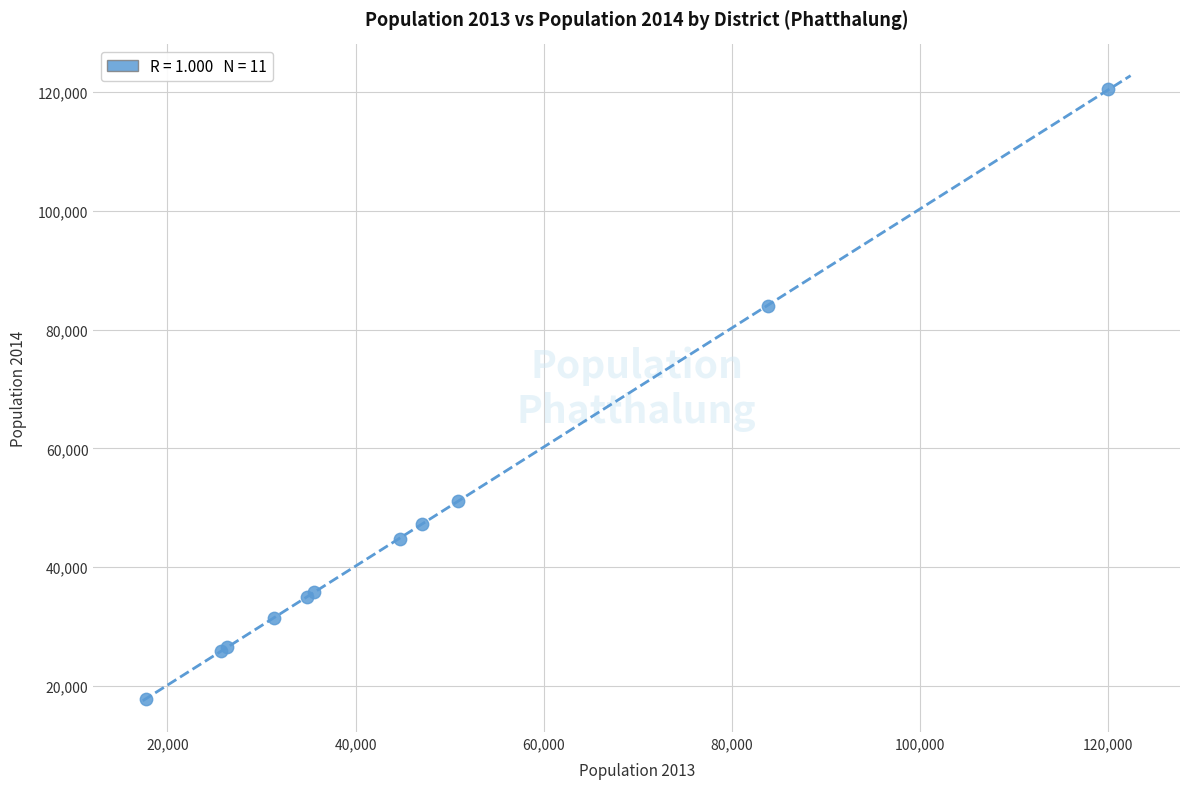

What Y value in the scatter plot is closest to 69173?

84047